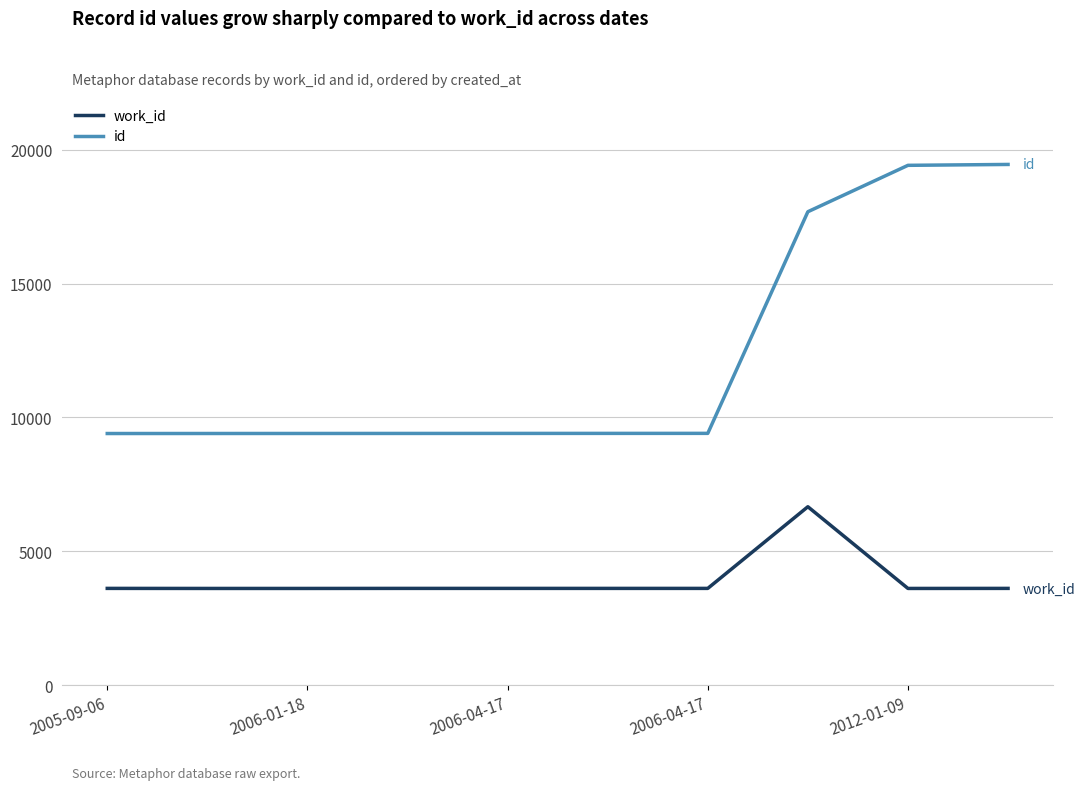

Which series has the largest total across all categories?

id